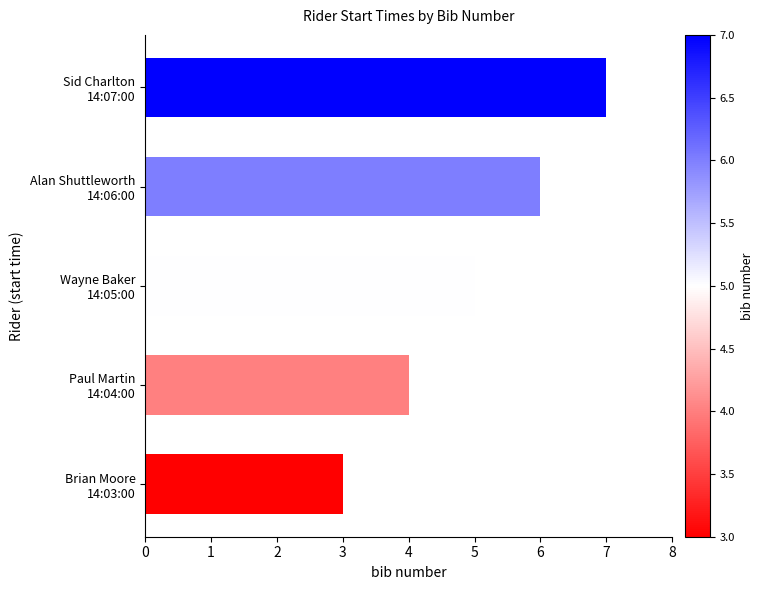

What is the average value?

5